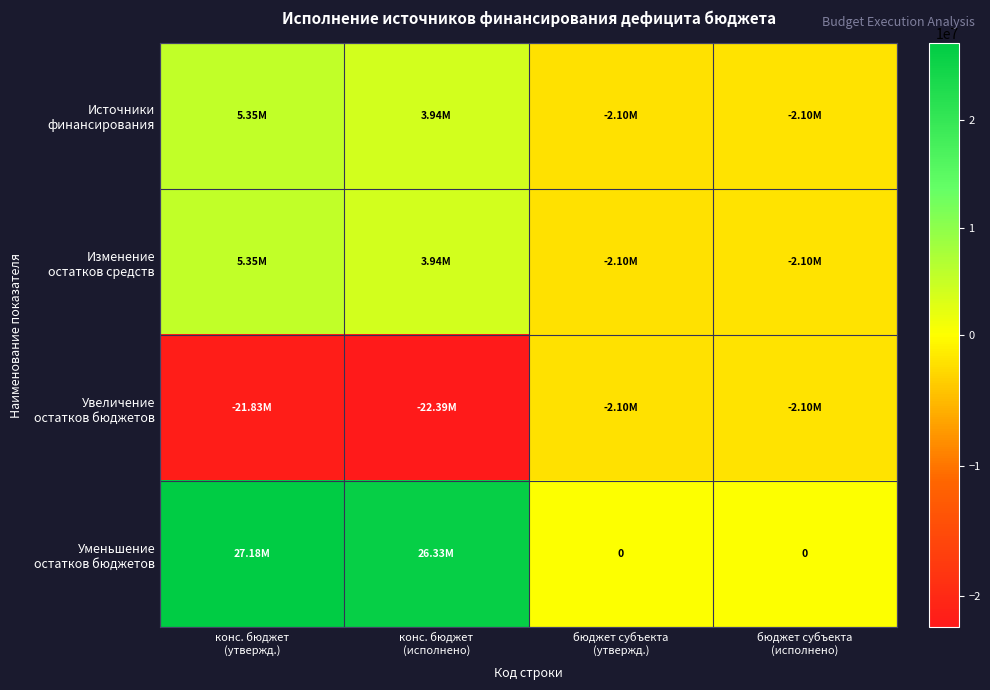

Which has a higher value, бюджет субъекта
(исполнено) or конс. бюджет
(исполнено)?

конс. бюджет
(исполнено)